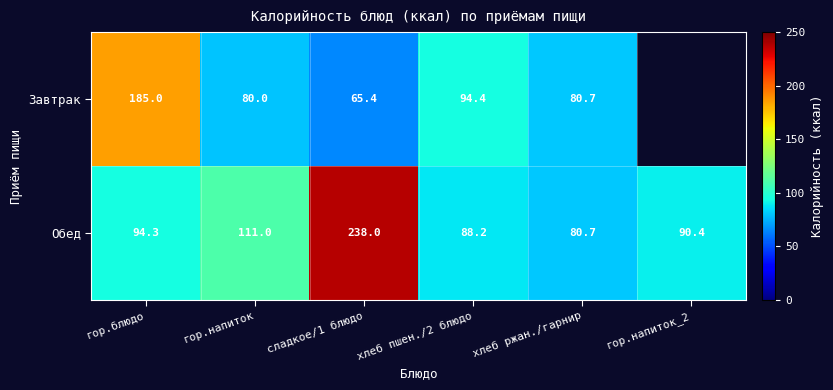

Which category has the highest value across all series?

сладкое/1 блюдо